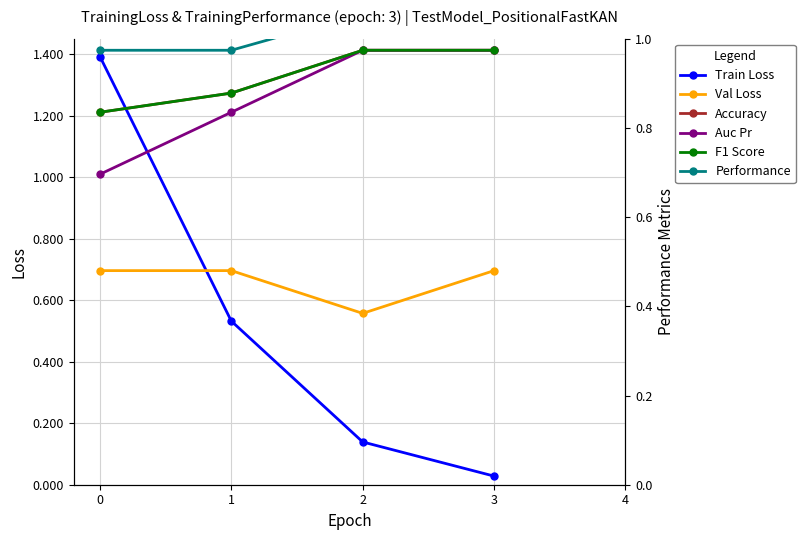

How many lines are shown in the chart?

6